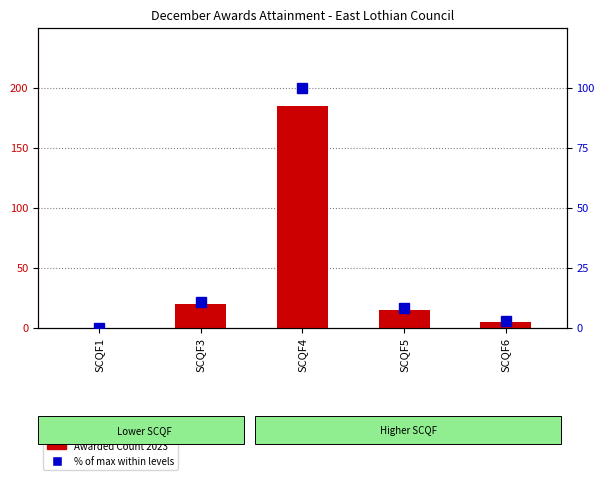

Reading left to right, extract all data points from this chart.

Awarded Count 2023: SCQF1=0.0	SCQF3=20.0	SCQF4=185.0	SCQF5=15.0	SCQF6=5.0
% of max within SCQF levels: SCQF1=0.0	SCQF3=10.8	SCQF4=100.0	SCQF5=8.1	SCQF6=2.7